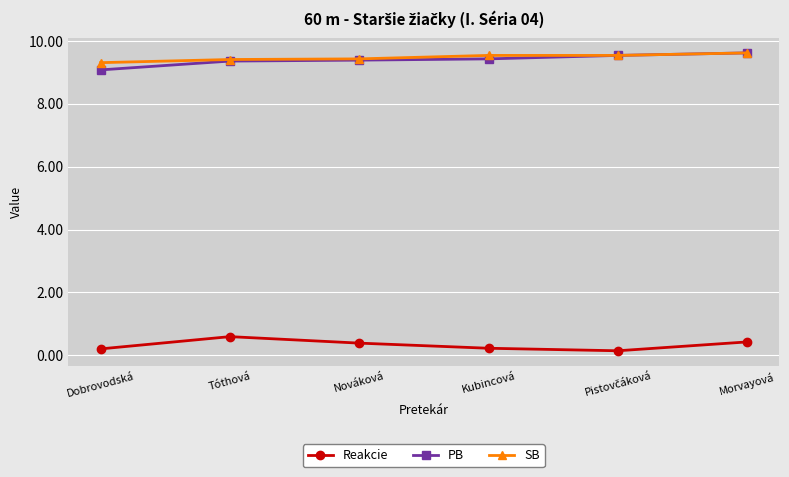

What is the sum of all Reakcie values?

2.0